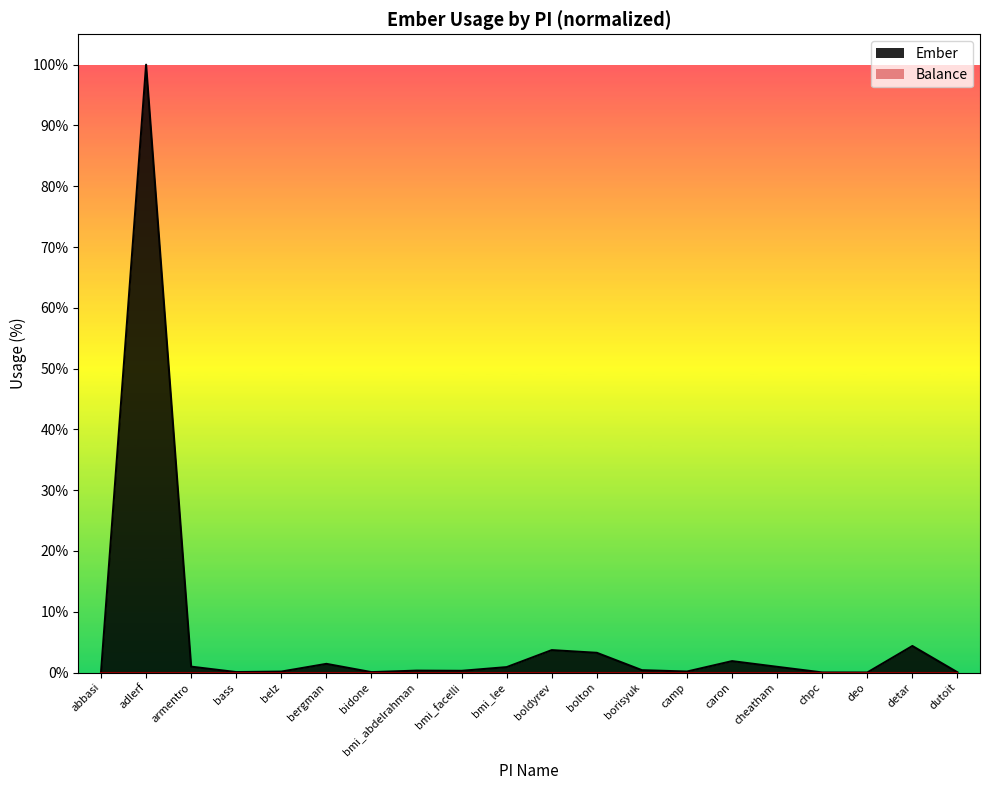

Reading left to right, list all the values displayed in this chart.

0.0	100.0	1.0	0.1	0.1	1.4	0.1	0.3	0.3	0.9	3.7	3.2	0.4	0.2	1.9	0.9	0.0	0.0	4.4	0.0